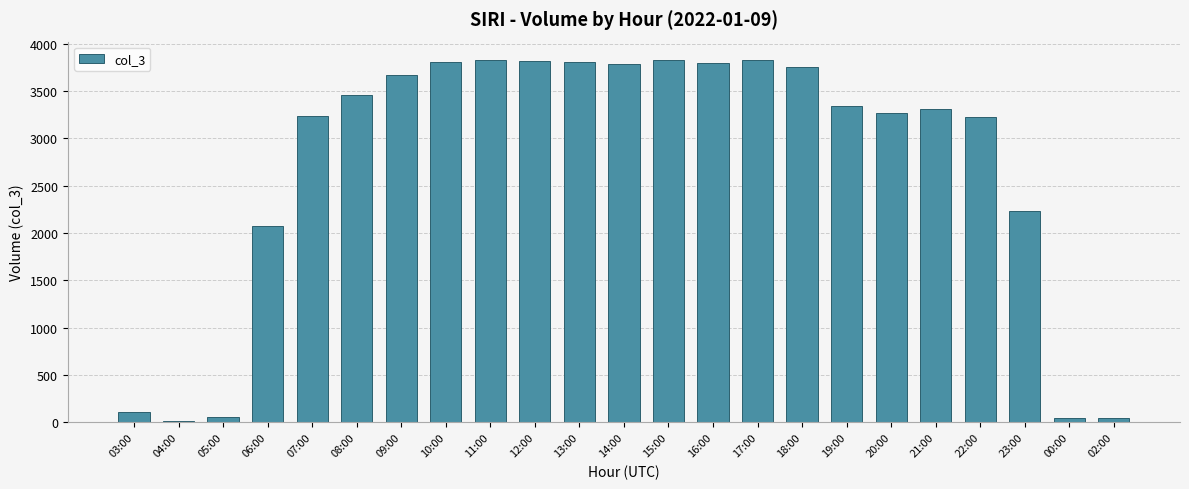

What is the greatest value displayed?

3831